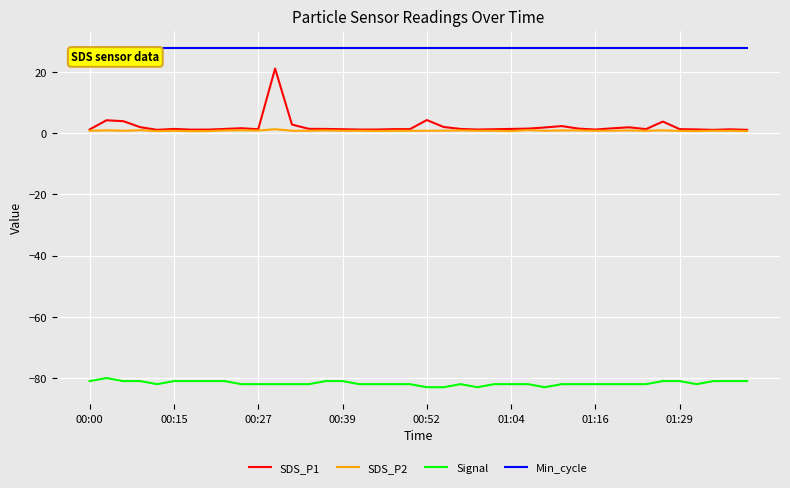

Which series has the widest spread of values?

SDS_P1